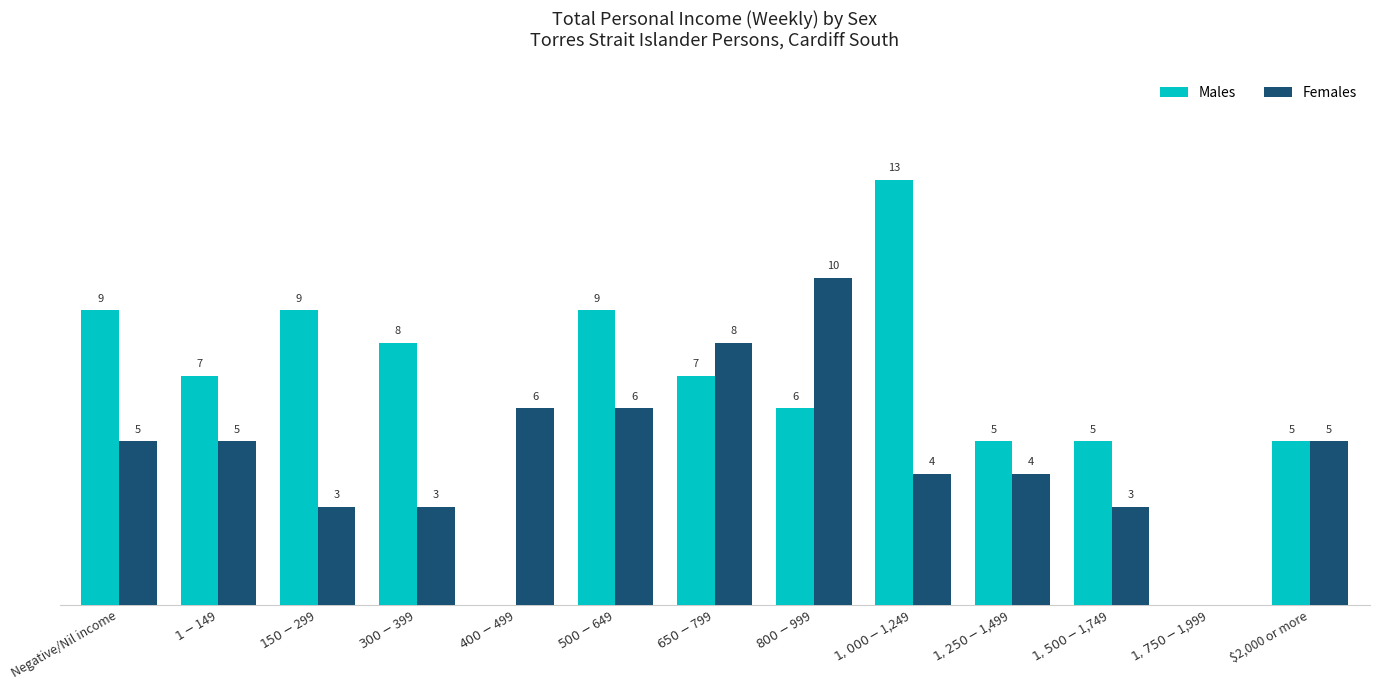

Does the chart contain stacked bars?

No